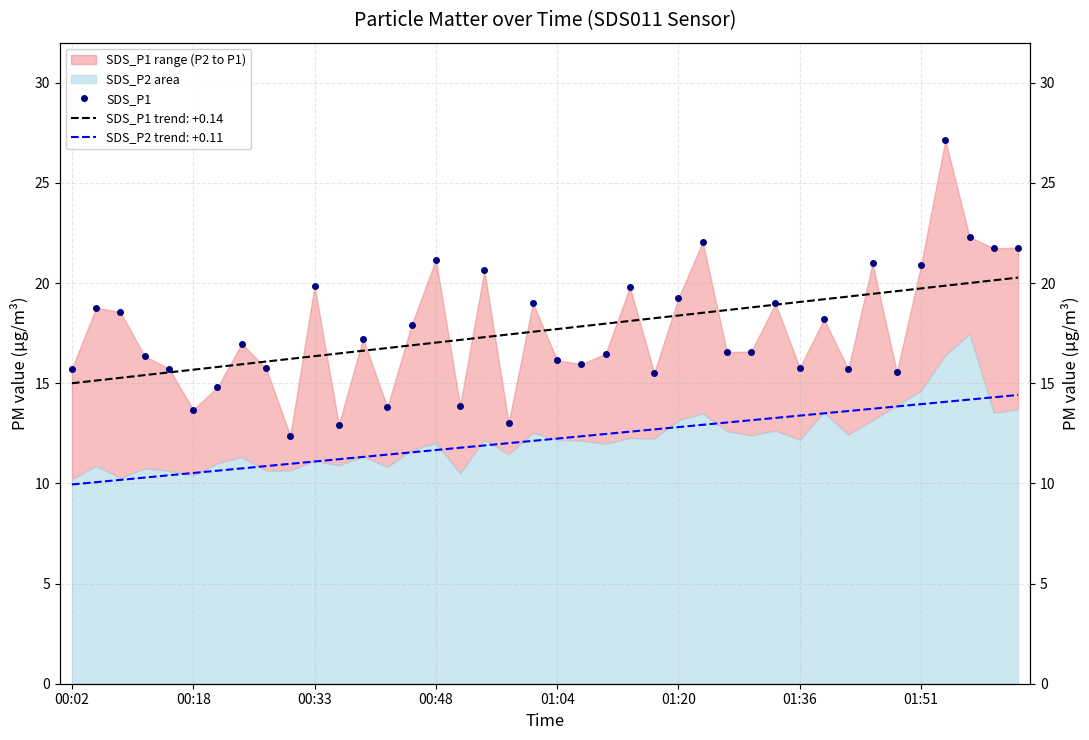

Does the chart have visible grid lines?

Yes